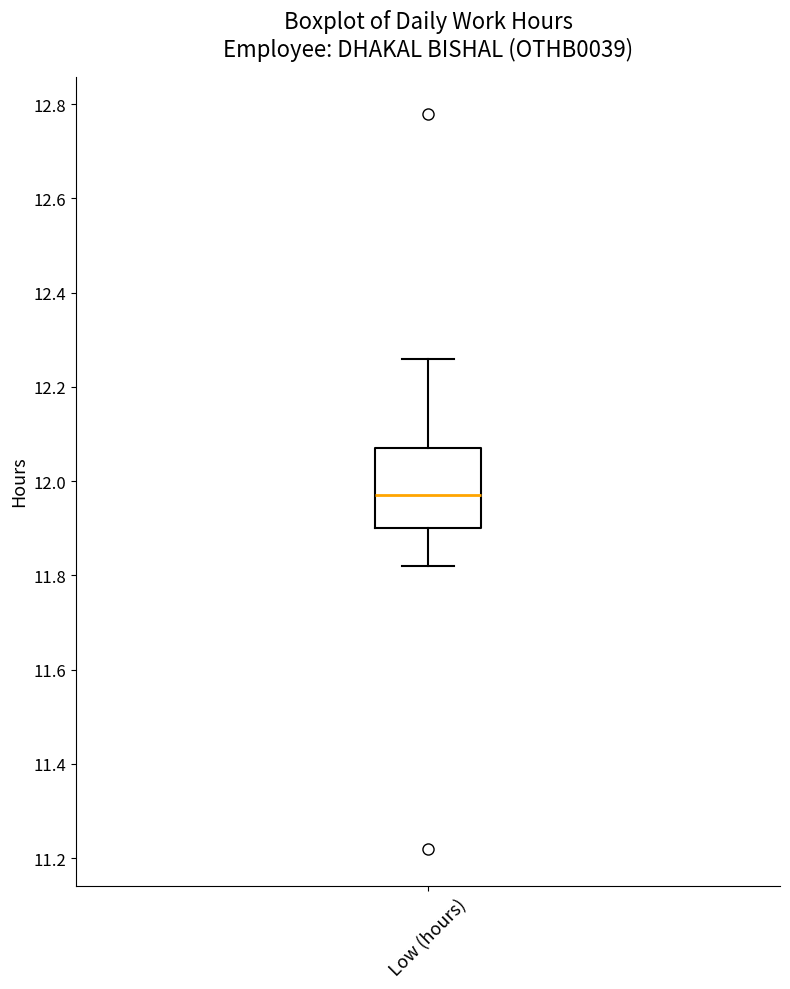

Where does the upper whisker of the box for Low (hours) end on the y-axis? The values are not printed on the chart, so give them approximately, as read against the axis.

12.26